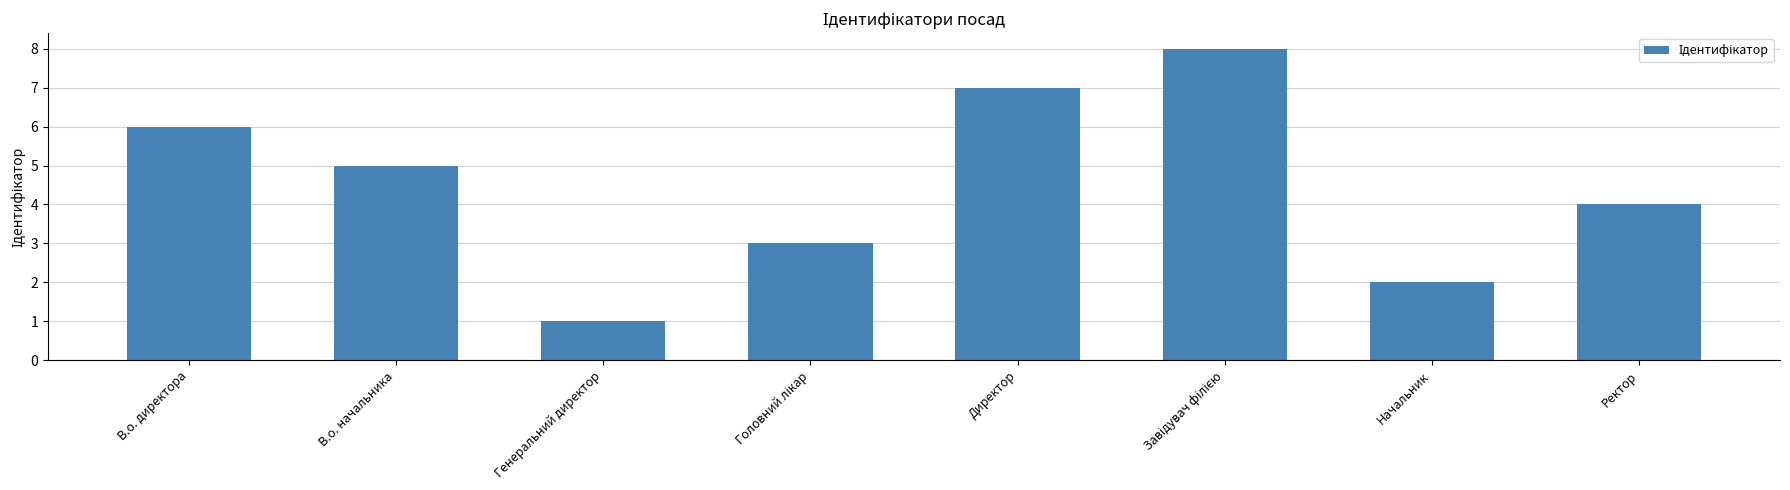

Count the number of categories in the chart.

8